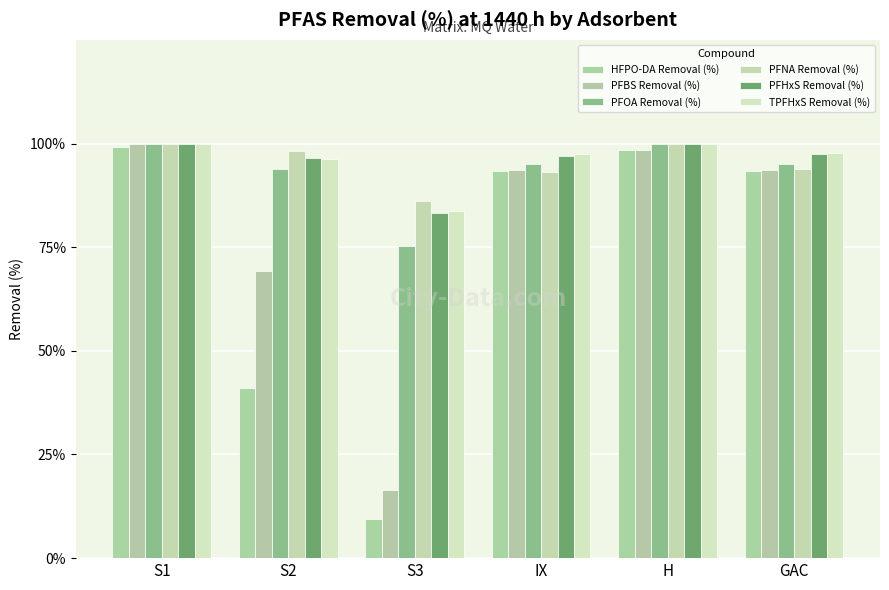

Reading left to right, list all the values displayed in this chart.

HFPO-DA Removal (%): 99.1	41.0	9.3	93.4	98.5	93.4
PFBS Removal (%): 100.0	69.2	16.4	93.5	98.5	93.5
PFOA Removal (%): 100.0	94.0	75.2	95.0	100.0	95.1
PFNA Removal (%): 100.0	98.2	86.1	93.1	100.0	93.8
PFHxS Removal (%): 100.0	96.5	83.3	97.1	100.0	97.4
TPFHxS Removal (%): 100.0	96.3	83.6	97.5	100.0	97.7